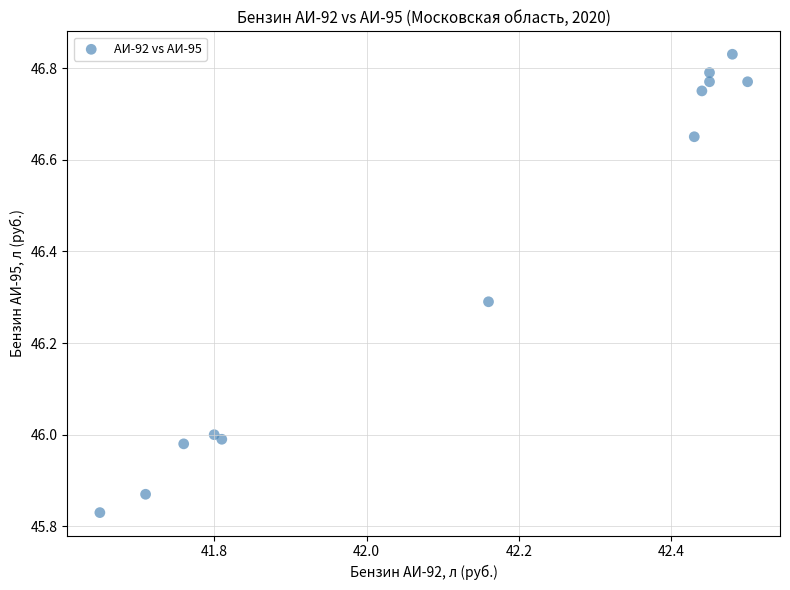

What is the range of Y values (max minus min)?

1.0